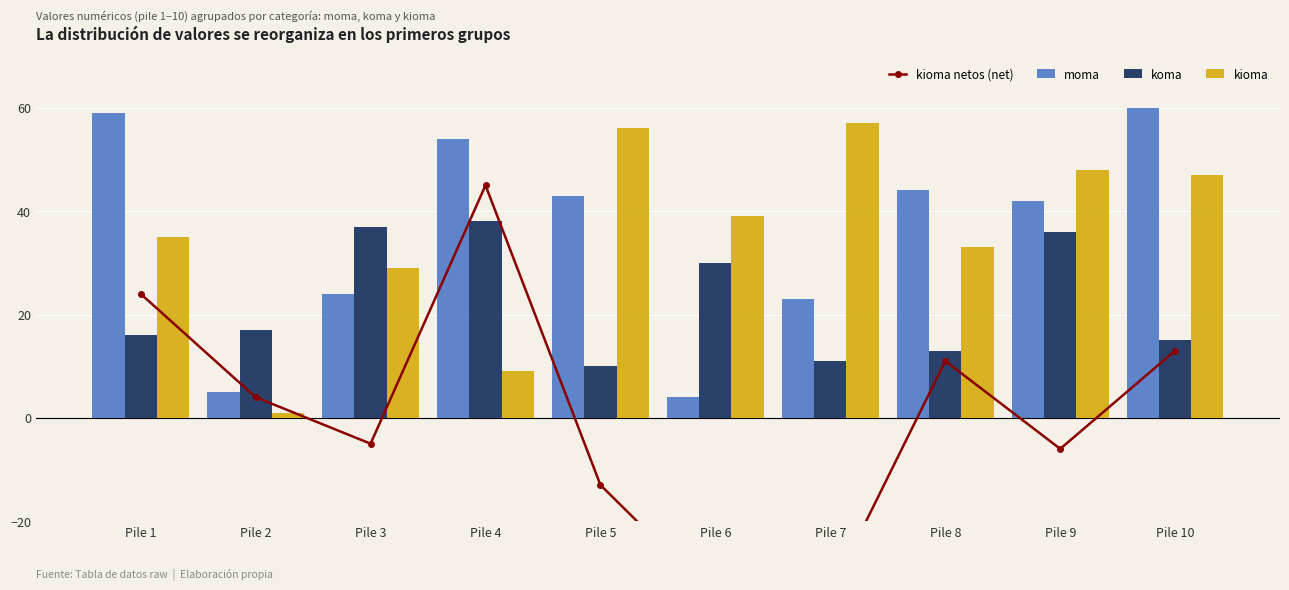

What is the value of the kioma netos (net) bar at the 9th from the left?

-6